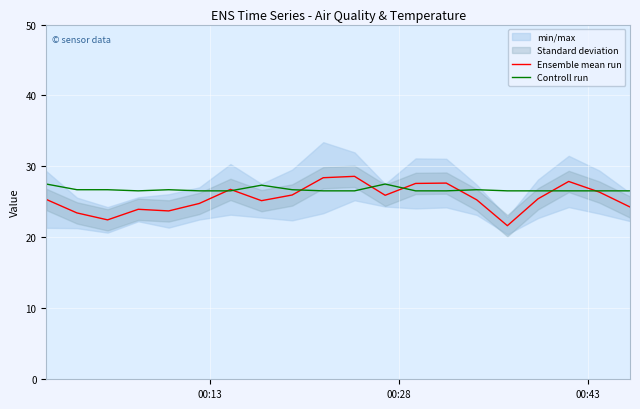

What is the highest value of the Controll run series?

27.5